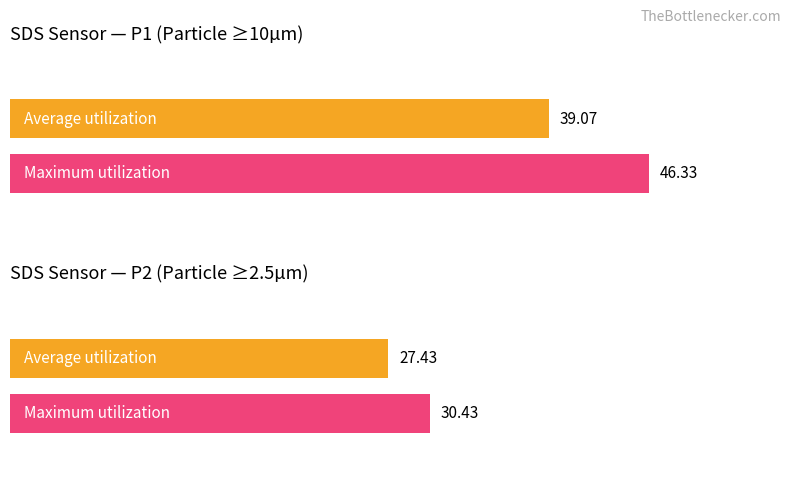

List the labels in order of Maximum utilization value, largest first.

SDS_P1, SDS_P2